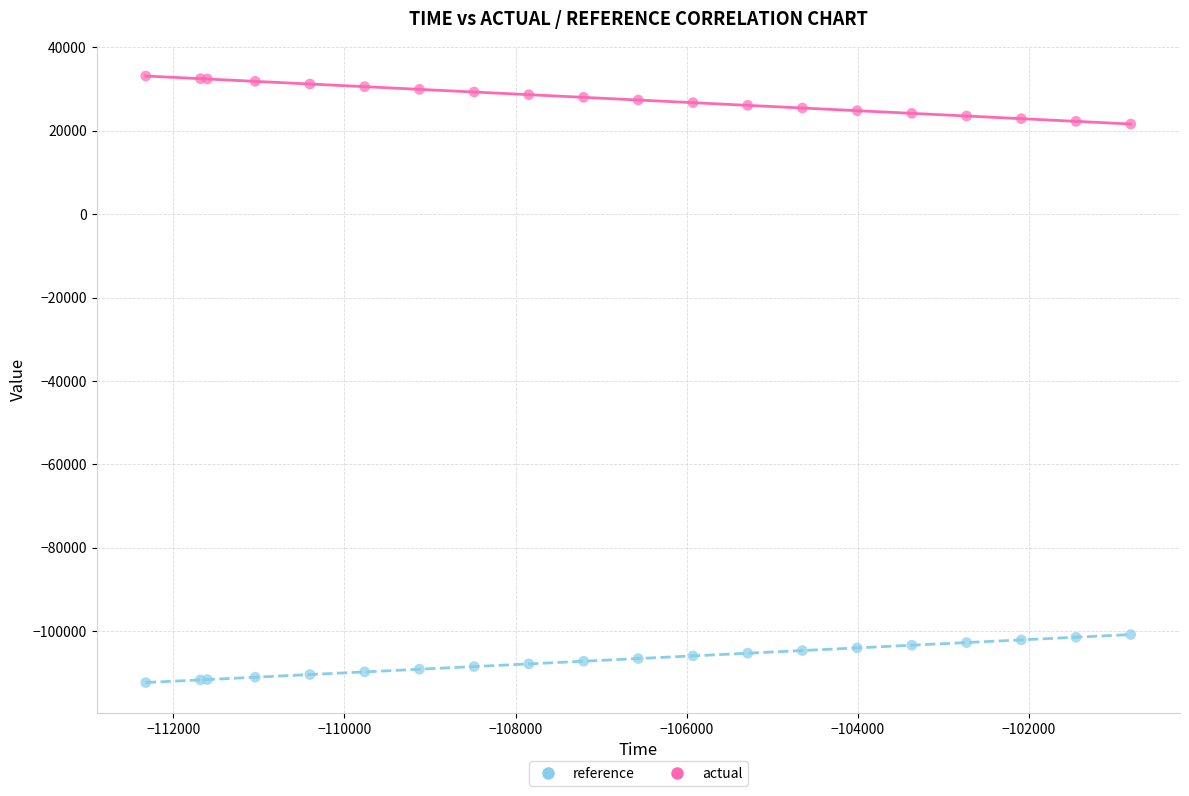

Which series contains the lowest Y value?

reference